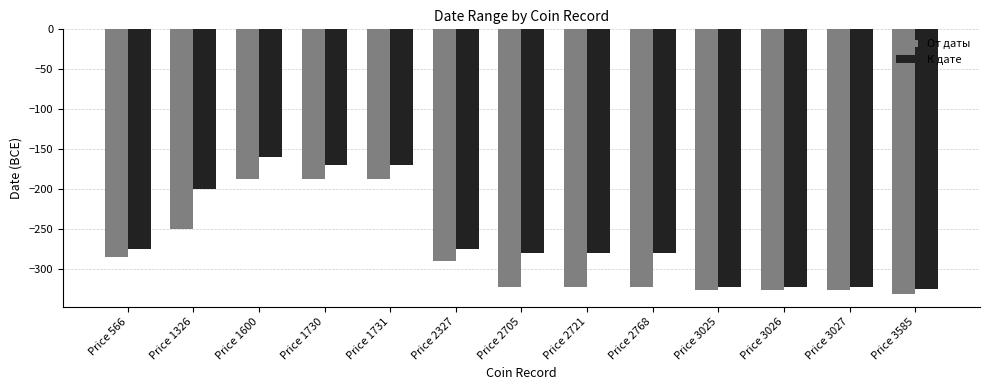

What is the average value of the К дате series?

-260